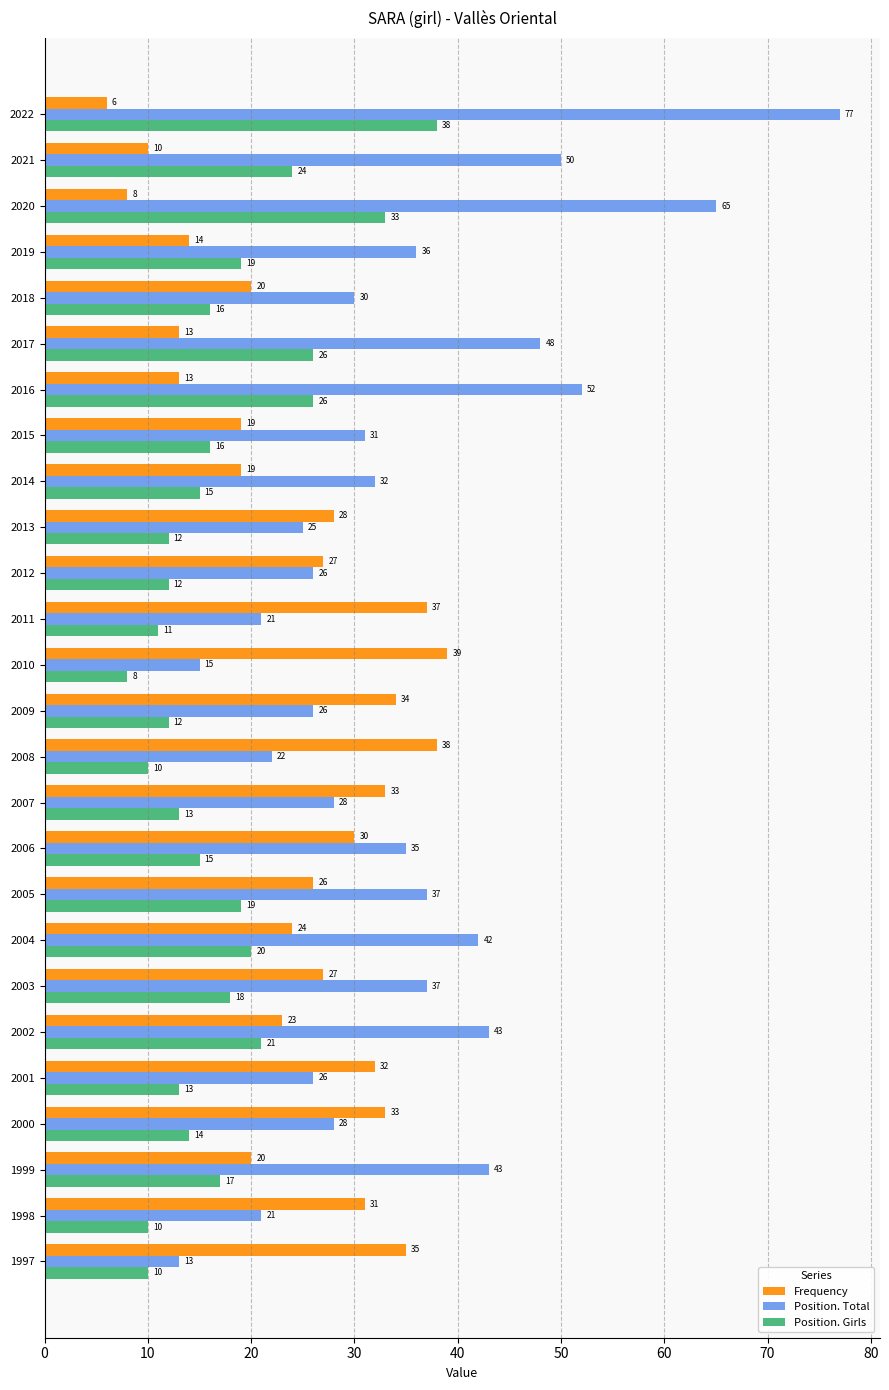

What is the total value across all series at 1999?

80